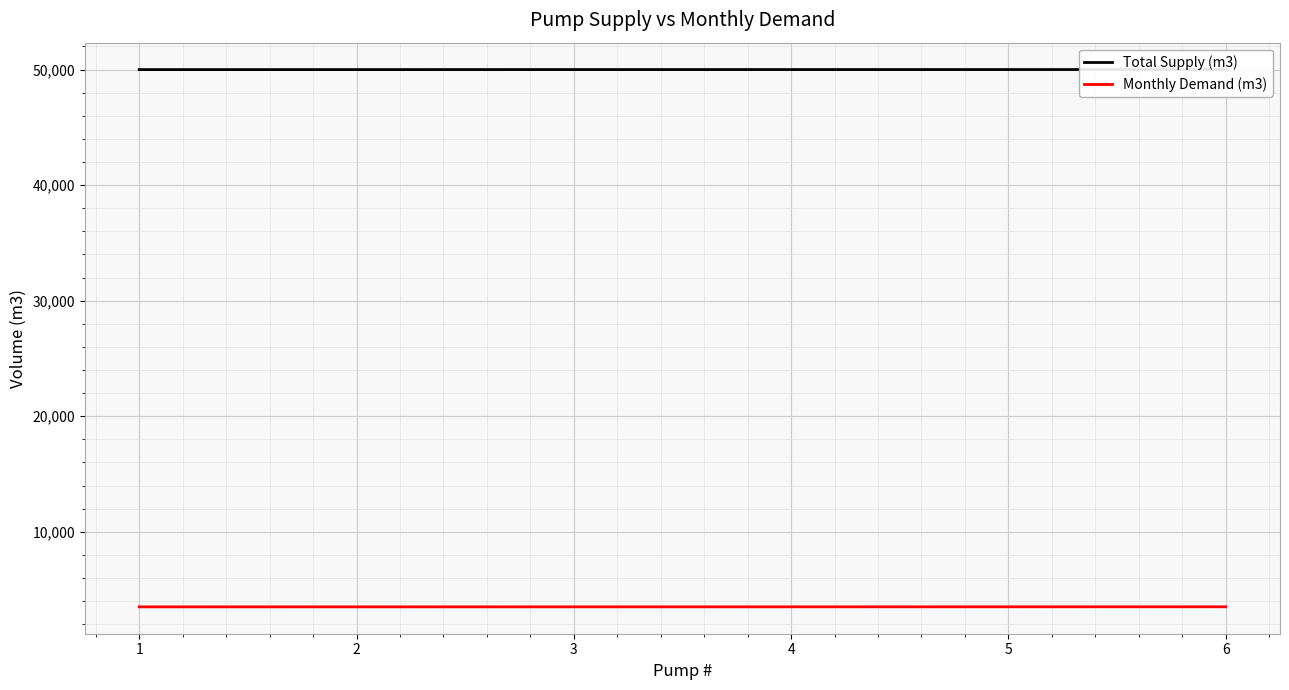

Reading left to right, list all the values displayed in this chart.

Total Supply (m3): 50000	50001	50002	50003	50004	50005
Monthly Demand (m3): 3500	3501	3502	3503	3504	3505